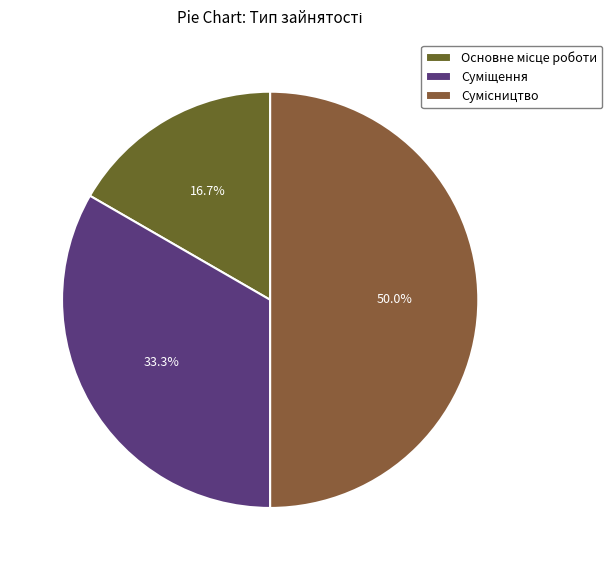

Which slice is the smallest?

Основне місце роботи